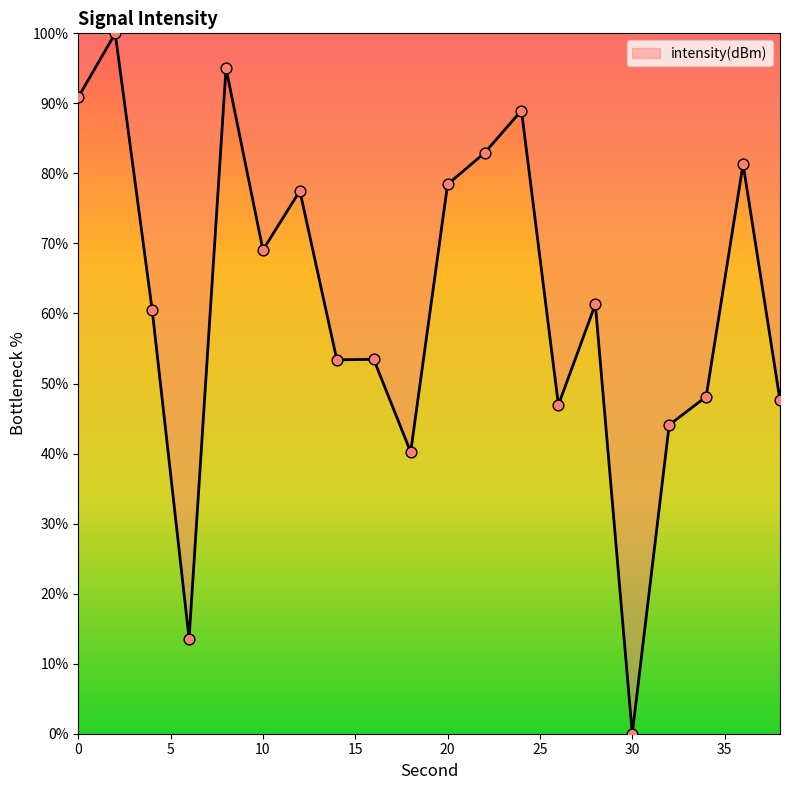

What is the difference between the maximum and minimum values?

100.0